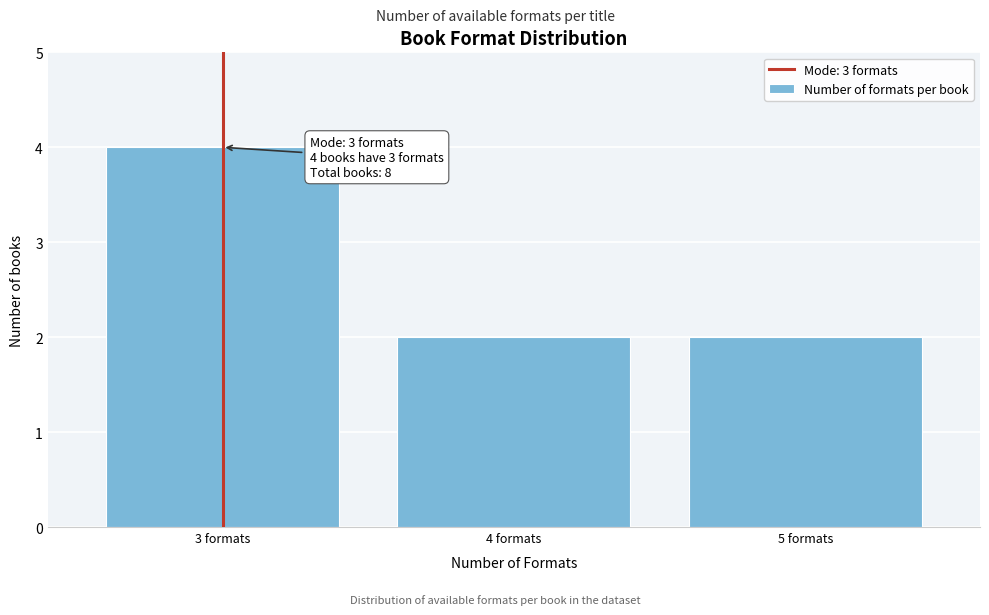

Reading left to right, extract all data points from this chart.

3 formats=4	4 formats=2	5 formats=2